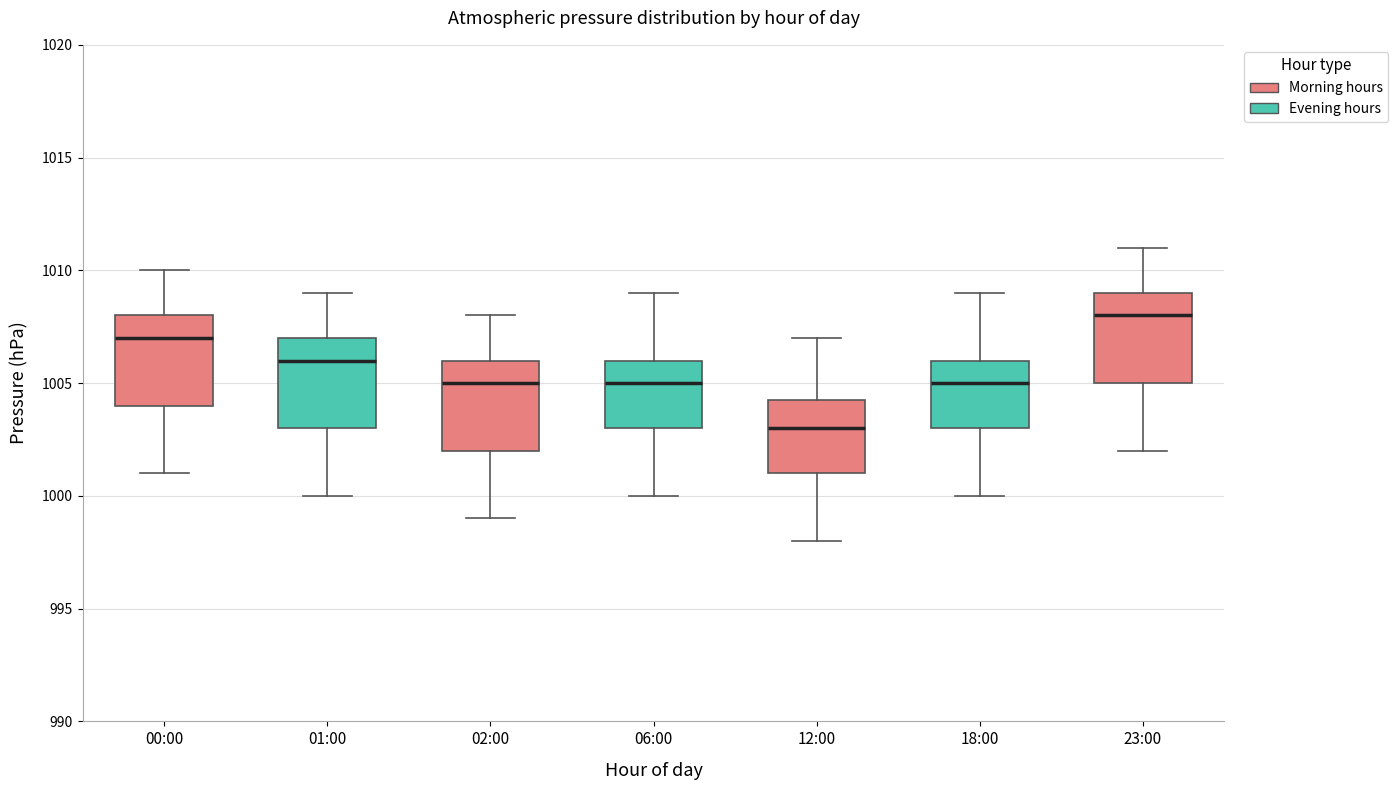

Which box has the lowest median line?

12:00